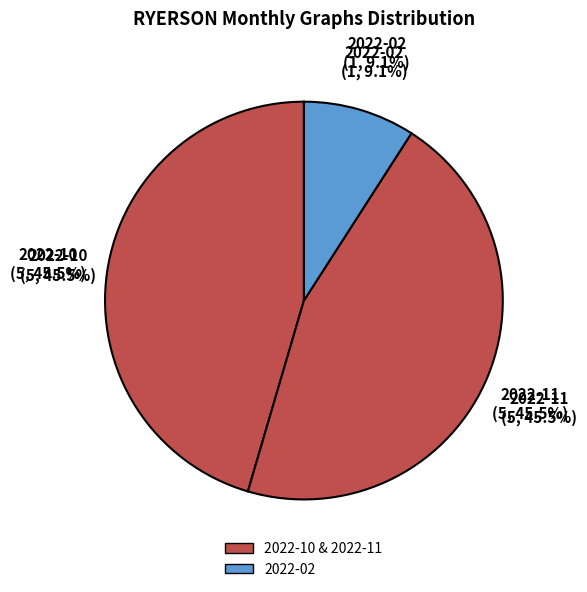

What is the ratio of the value at 2022-02 to the value at 2022-11?

0.2